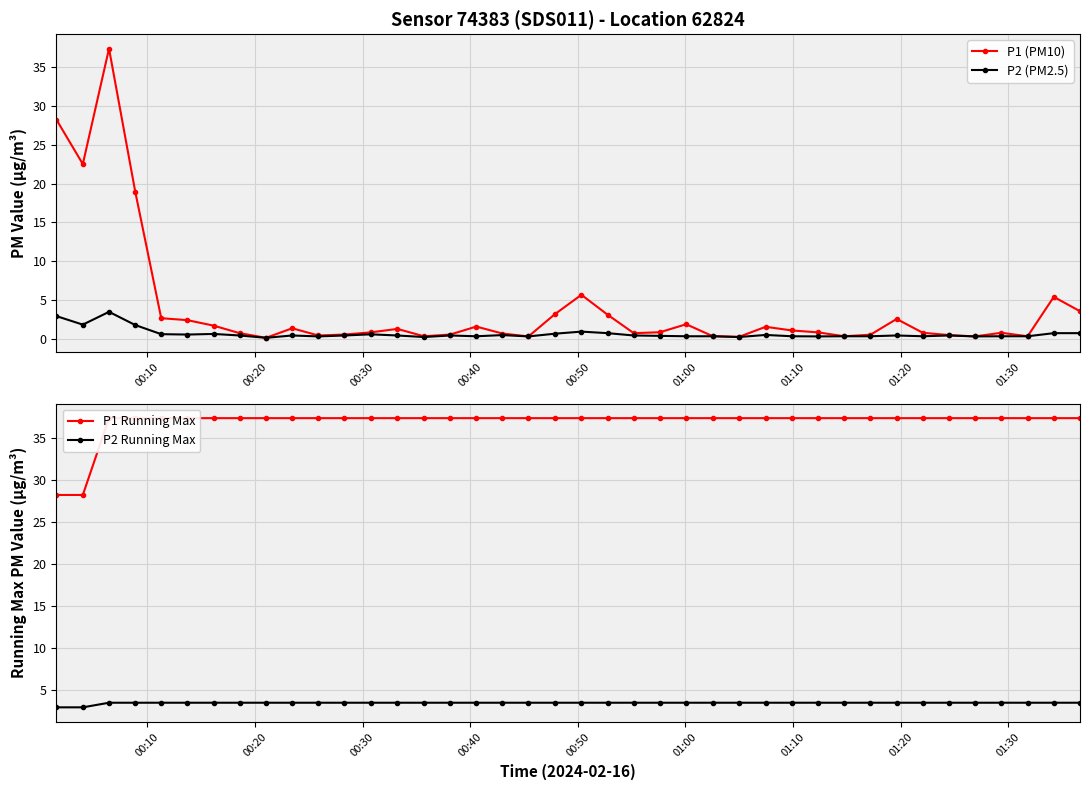

The P1 (PM10) series shows 49.6 at 00:30. True or false?

False